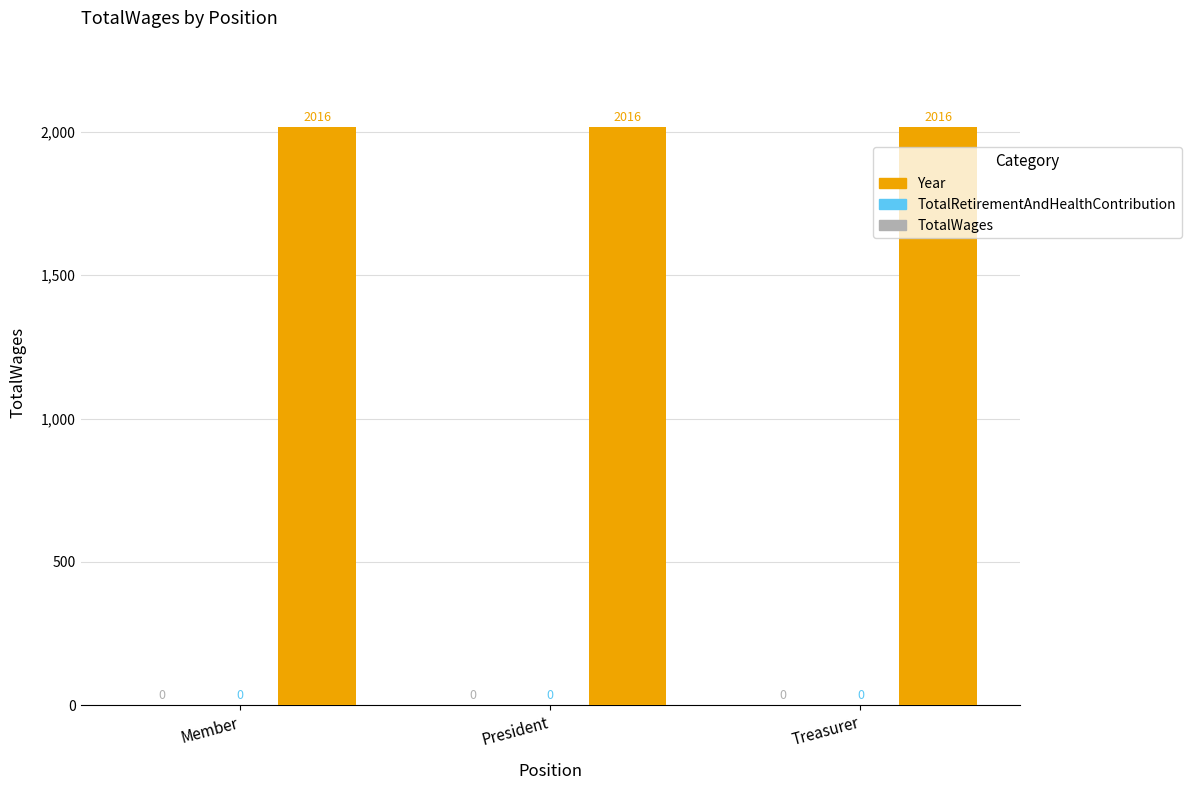

What position from the right is Treasurer?

1